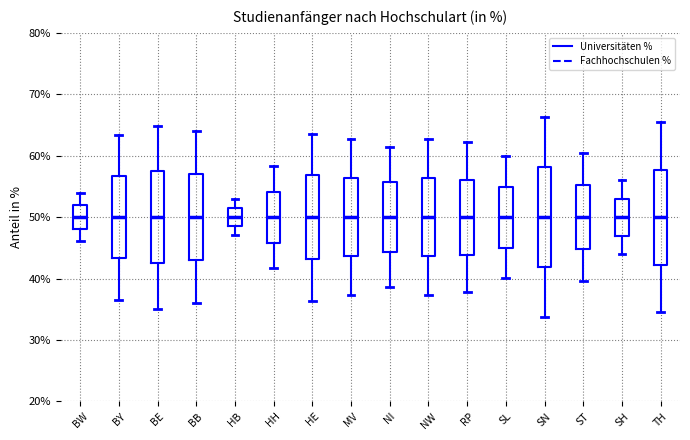

Where does the lower whisker of the box for RP end on the y-axis? The values are not printed on the chart, so give them approximately, as read against the axis.

38